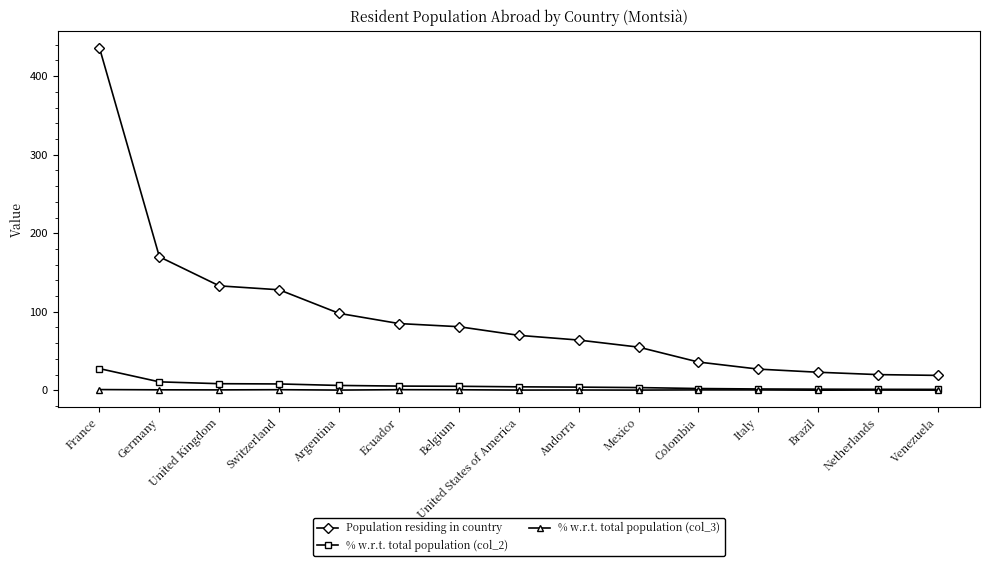

Which series has the widest spread of values?

Population residing in country